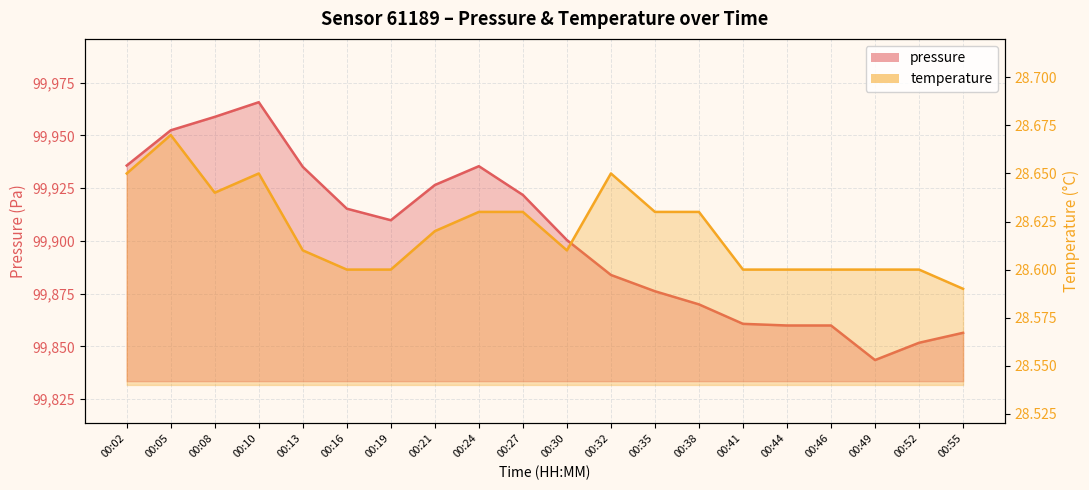

True or false: pressure and temperature intersect in this chart.

False